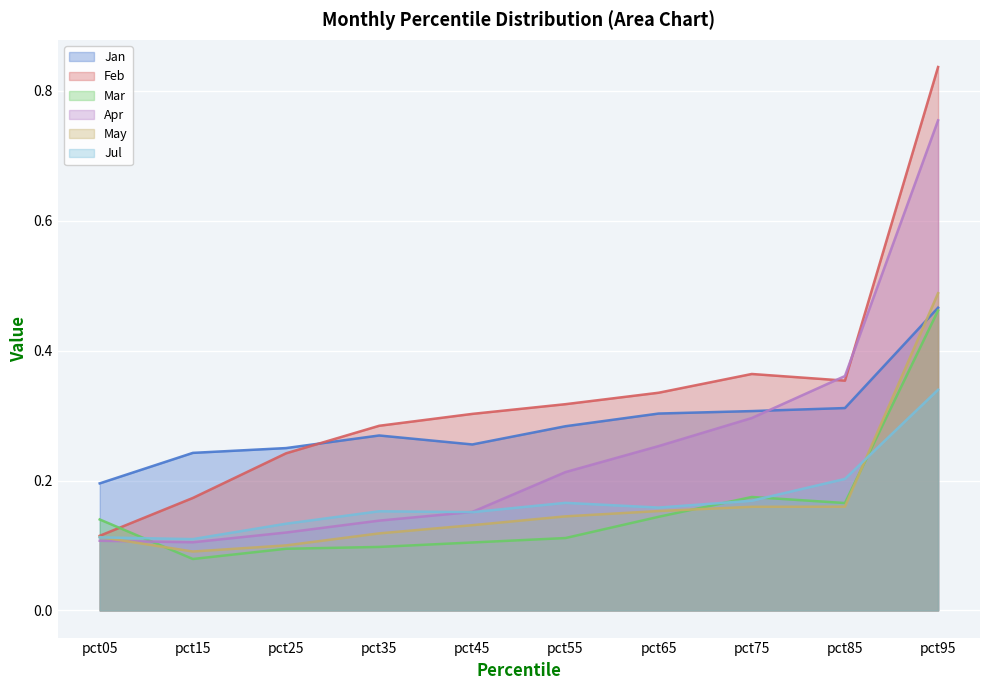

What is the difference between the maximum and second lowest values in the Jan series?

0.2